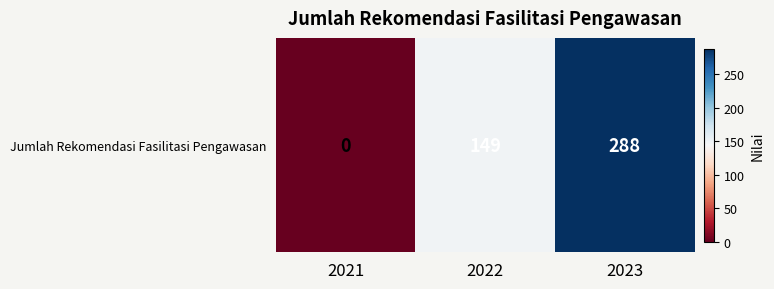

What is the average value?

146